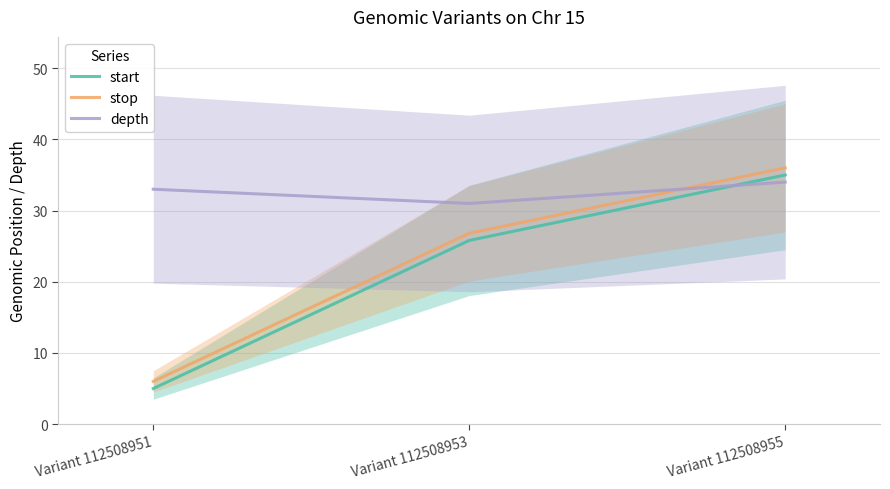

List the series in order of their peak value, lowest first.

depth, start, stop